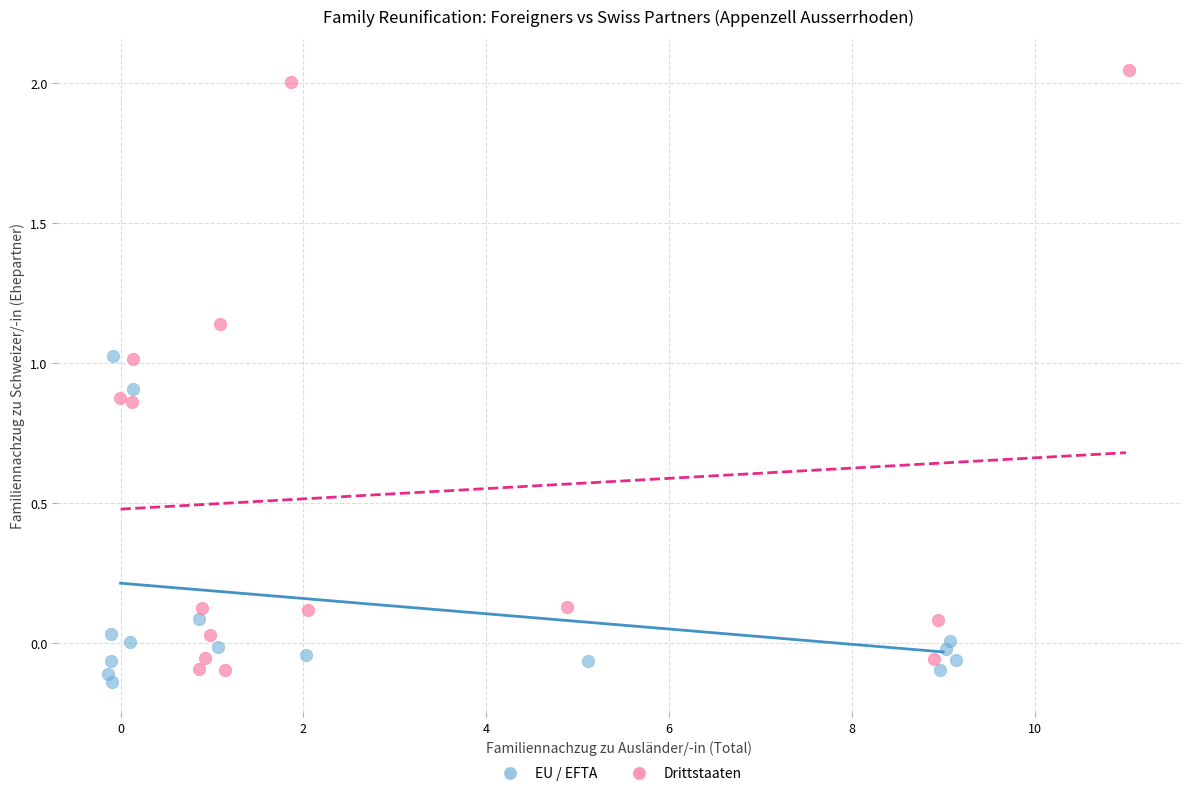

Which series has the widest spread of Y values?

Drittstaaten